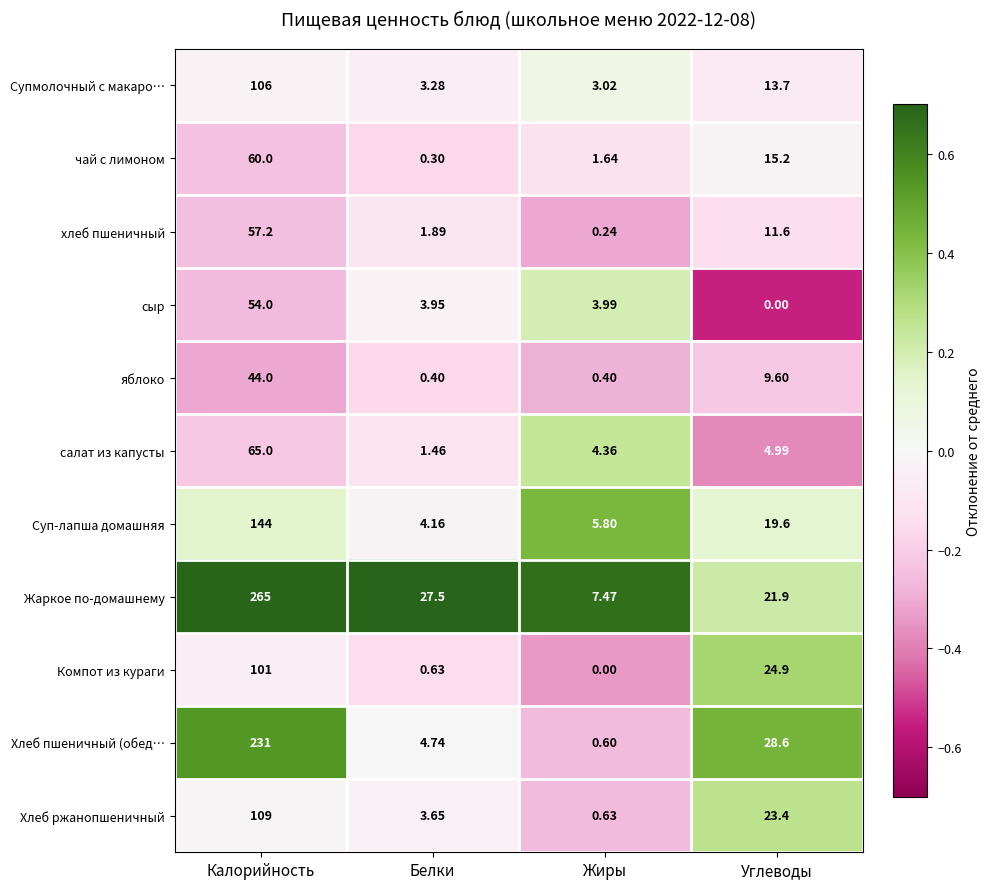

At which label is Хлеб пшеничный (обед… closest to 115?

Углеводы